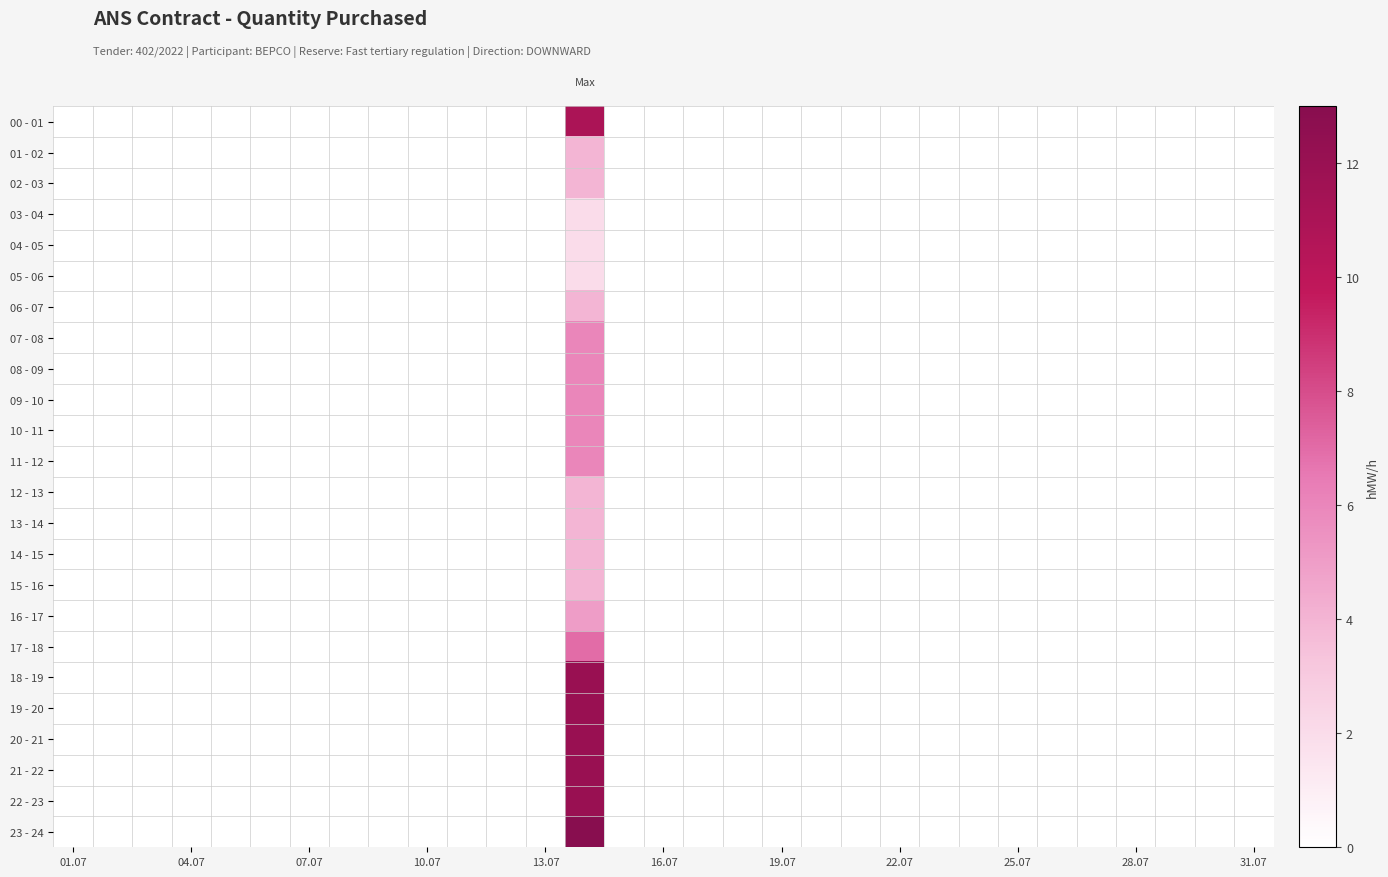

List the series in order of their peak value, highest first.

23 - 24, 18 - 19, 19 - 20, 20 - 21, 21 - 22, 22 - 23, 00 - 01, 17 - 18, 07 - 08, 08 - 09, 09 - 10, 10 - 11, 11 - 12, 16 - 17, 01 - 02, 02 - 03, 06 - 07, 12 - 13, 13 - 14, 14 - 15, 15 - 16, 03 - 04, 04 - 05, 05 - 06